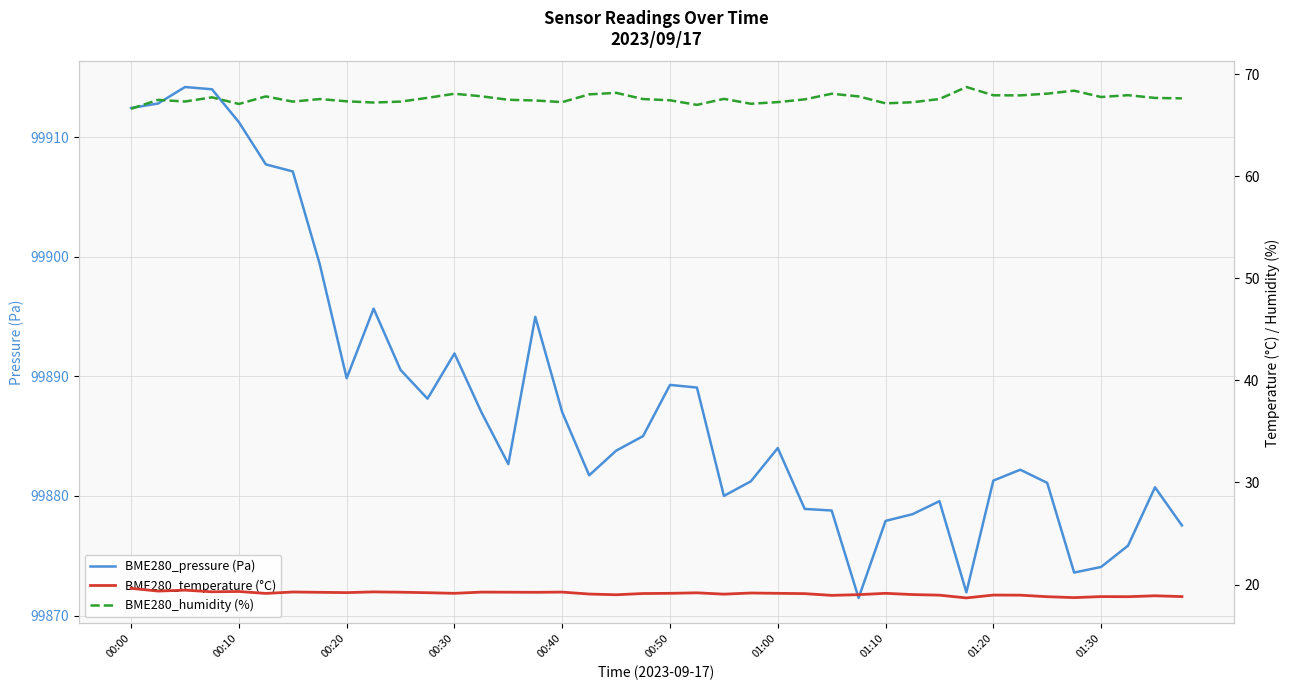

Which series has the widest spread of values?

BME280_pressure (Pa)